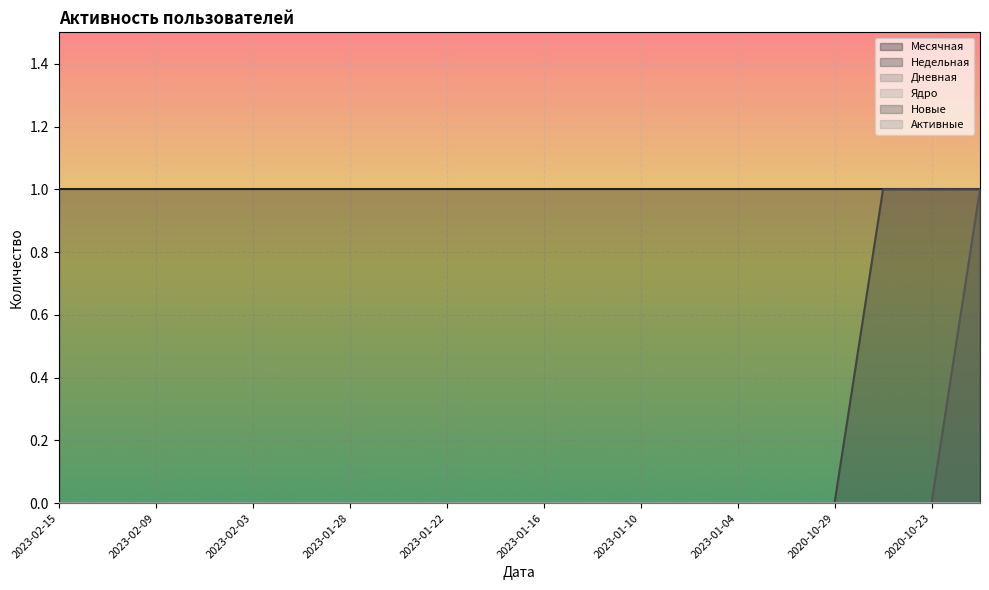

The Месячная series shows 1 at 2020-11-01. True or false?

True